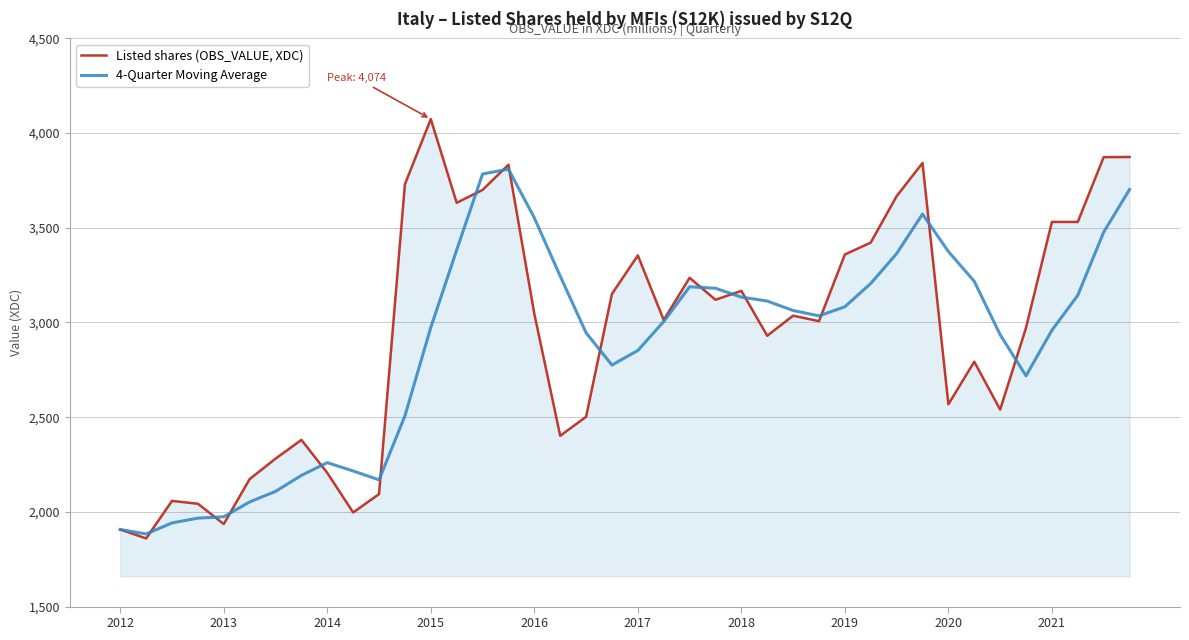

Which series has the largest range (max minus min)?

Listed shares (OBS_VALUE, XDC)